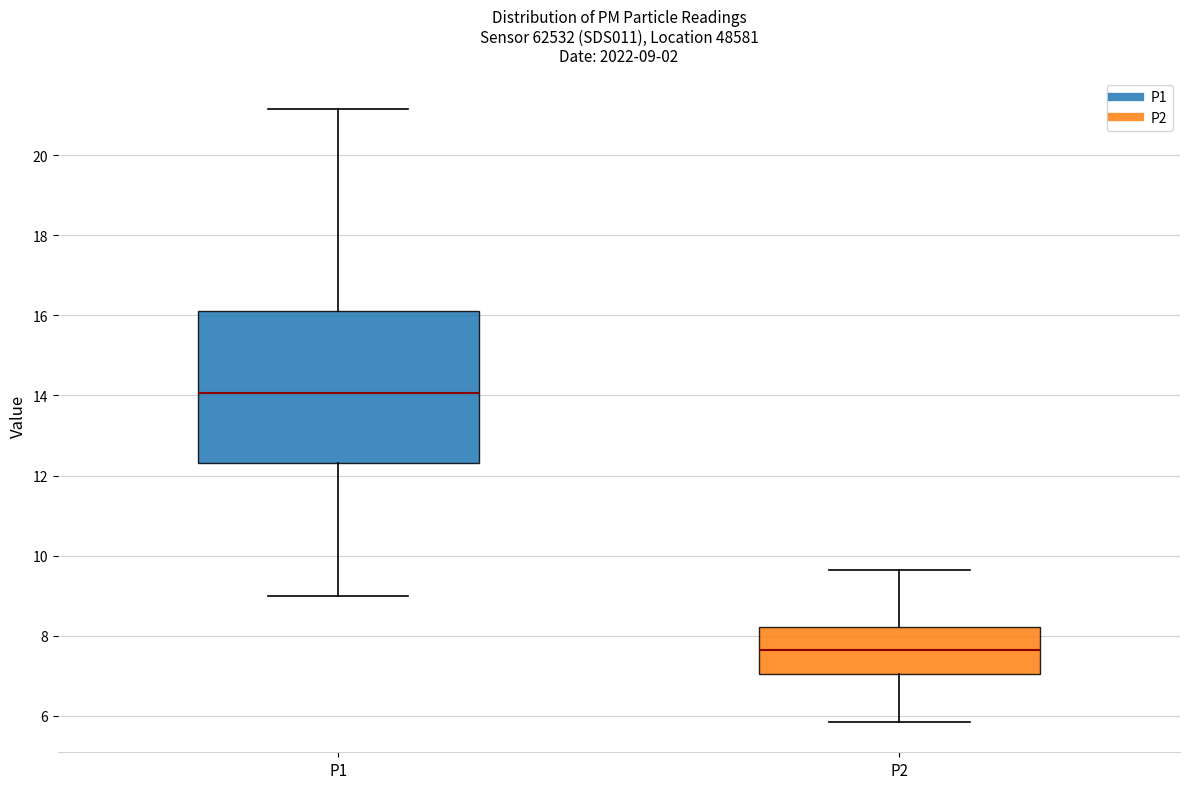

Comparing the boxes themselves (not the whiskers), which one is the tallest?

P1